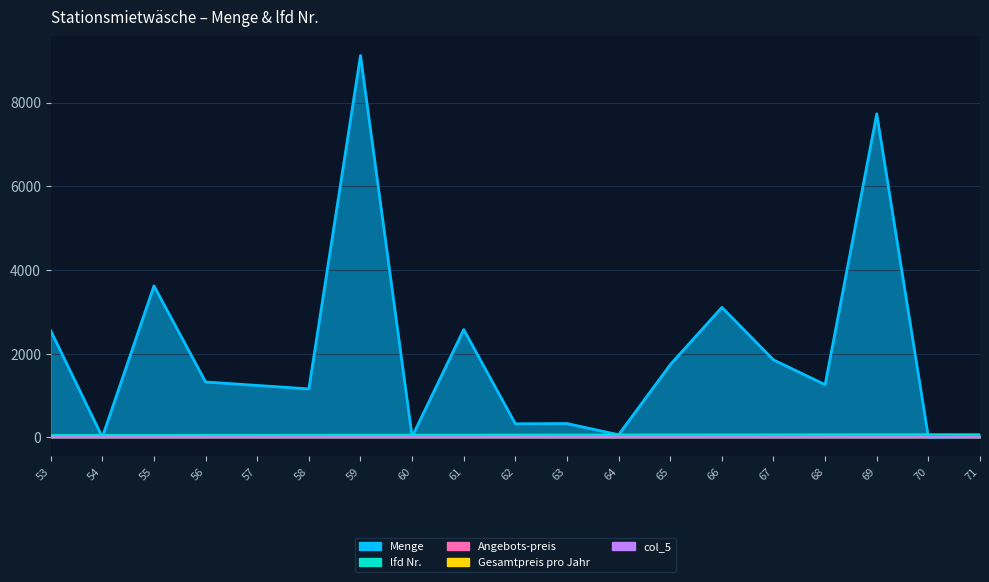

True or false: Angebots-preis has more than 0 points higher than both neighbors.

False